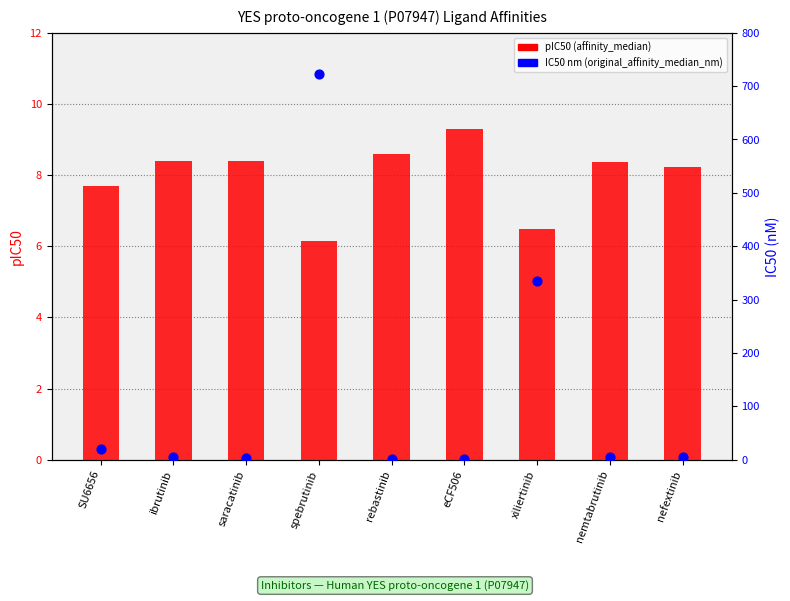

Which series has the largest Y range (max minus min)?

IC50 nm (original_affinity_median_nm)